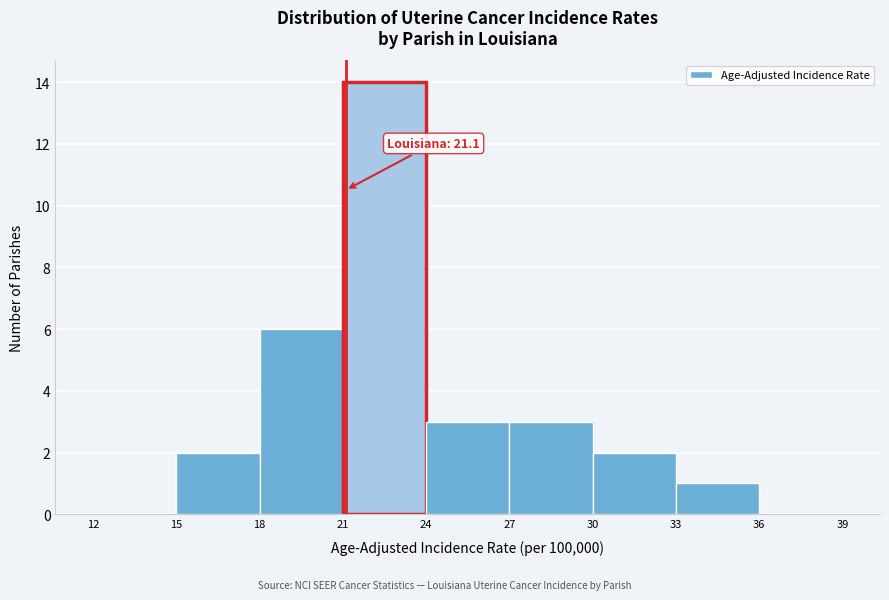

Over which range of the x-axis is the bar tallest?

21 to 24